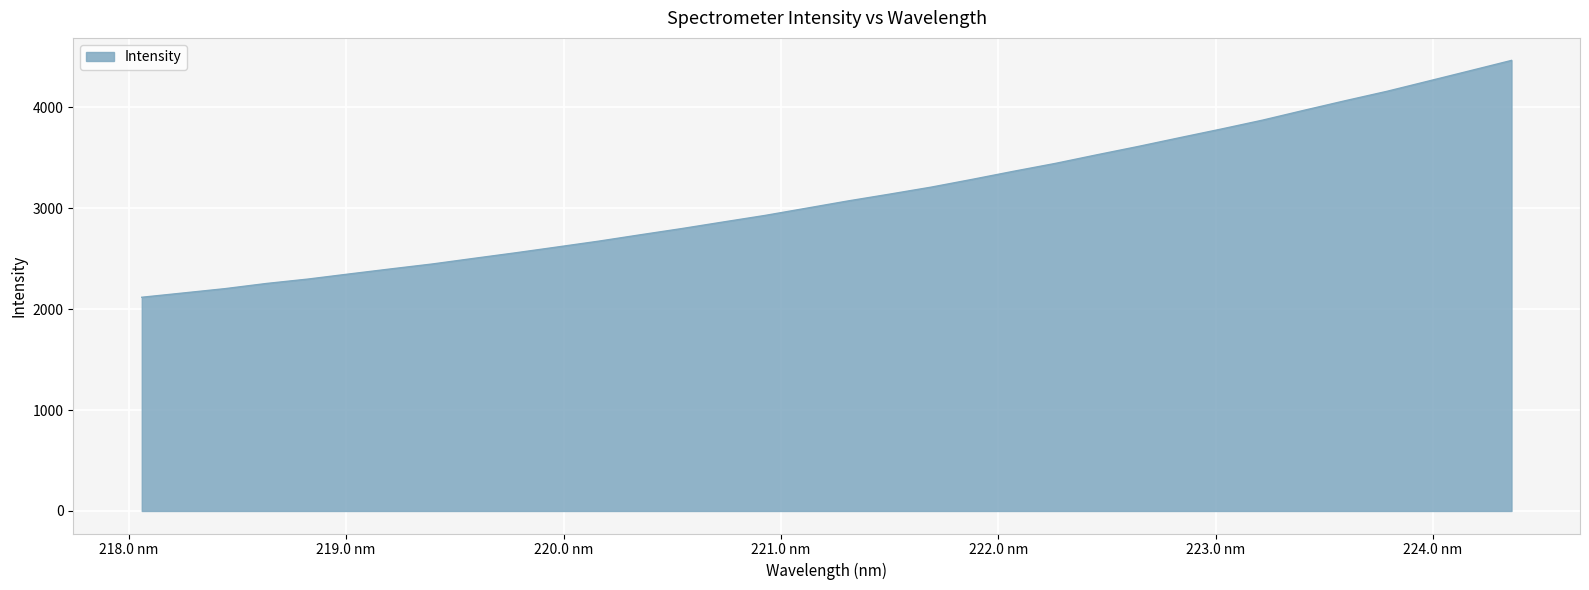

True or false: there are more than 1 points higher than both neighbors.

False